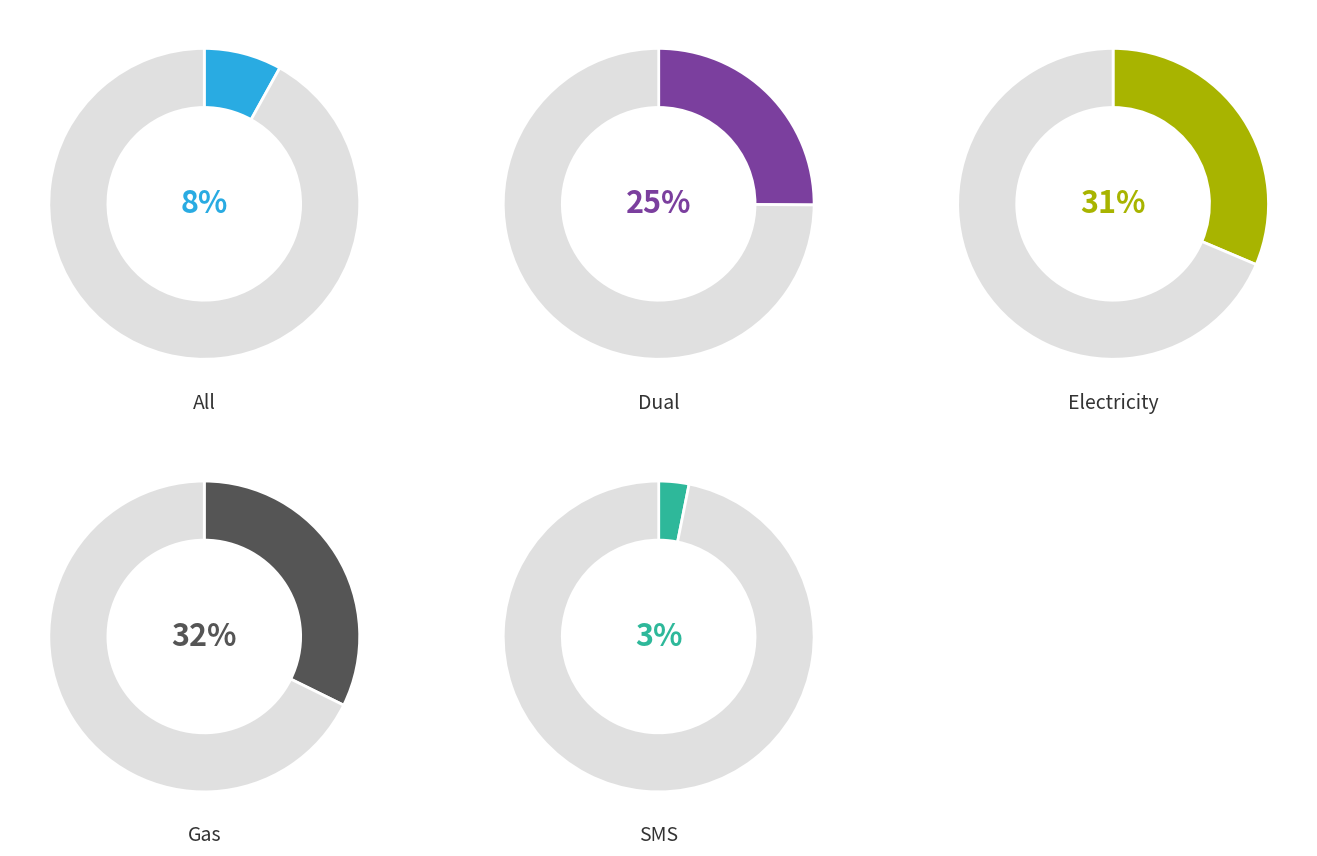

Is there a majority slice in this chart?

No